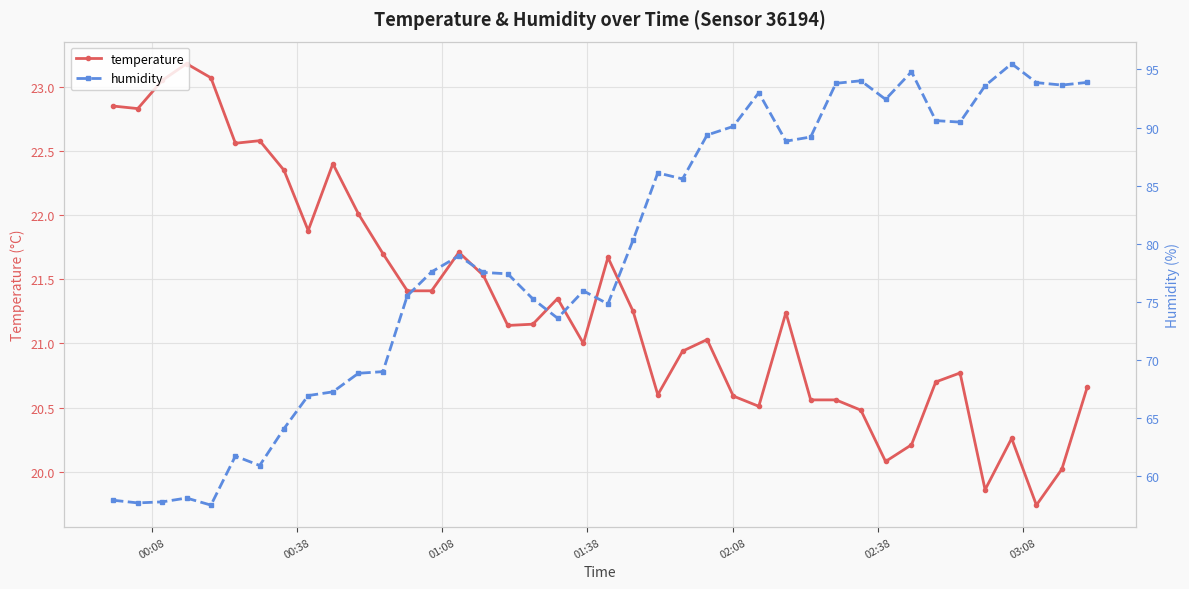

Is it true that humidity equals 127.2 at 22?

False